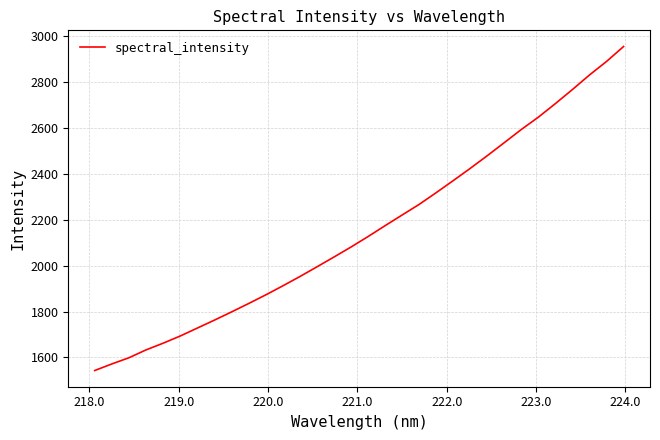

What is the greatest value displayed?

2955.1